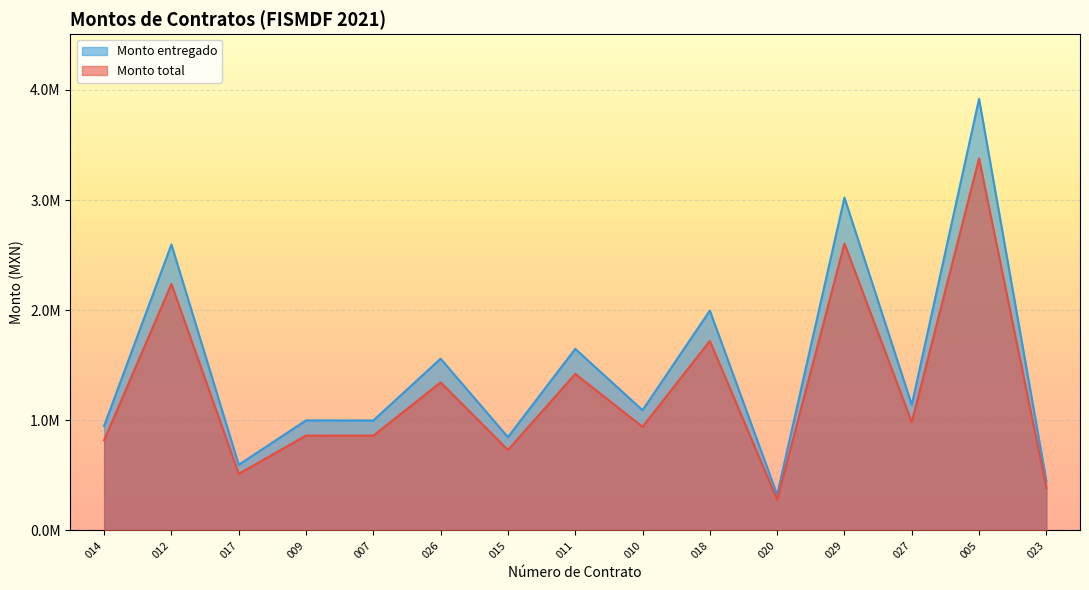

True or false: Monto total and Monto entregado intersect in this chart.

False